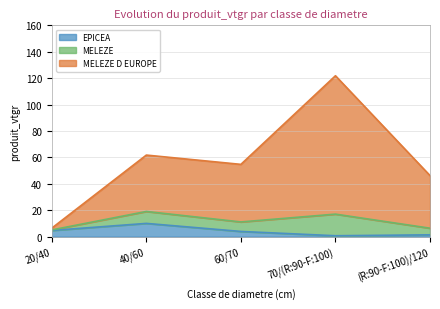

At which category is the sum across all series the highest?

70/(R:90-F:100)